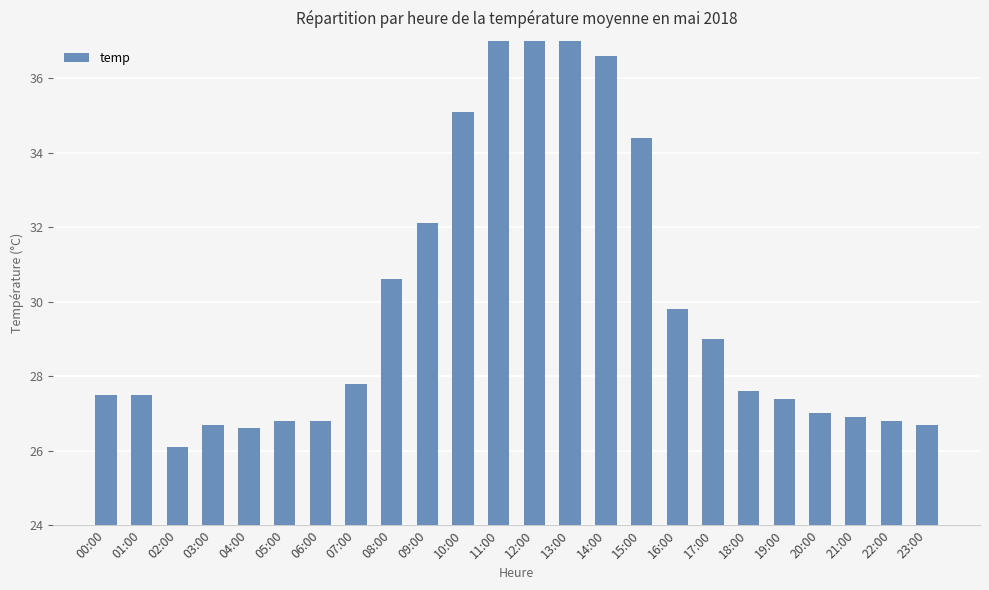

What is the label of the 23rd bar from the right?

01:00